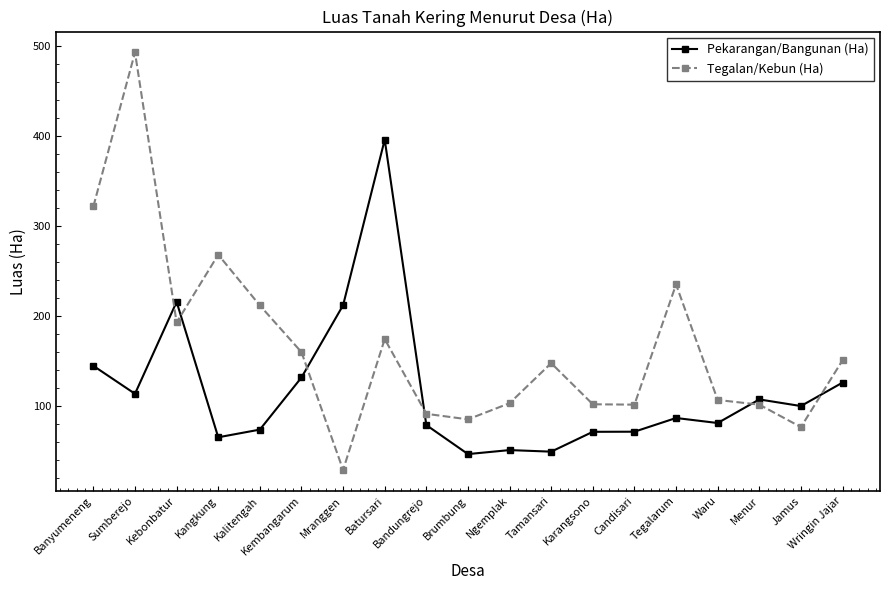

Is this an area chart (filled region under the line)?

No